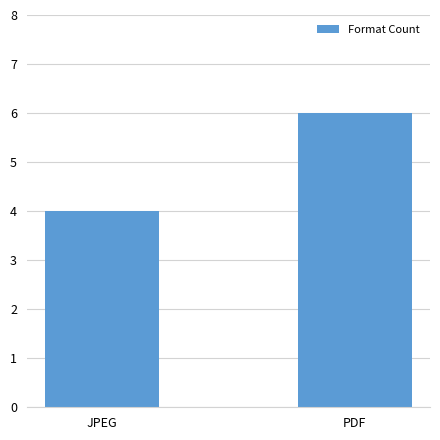

List the labels in order of value, largest first.

PDF, JPEG